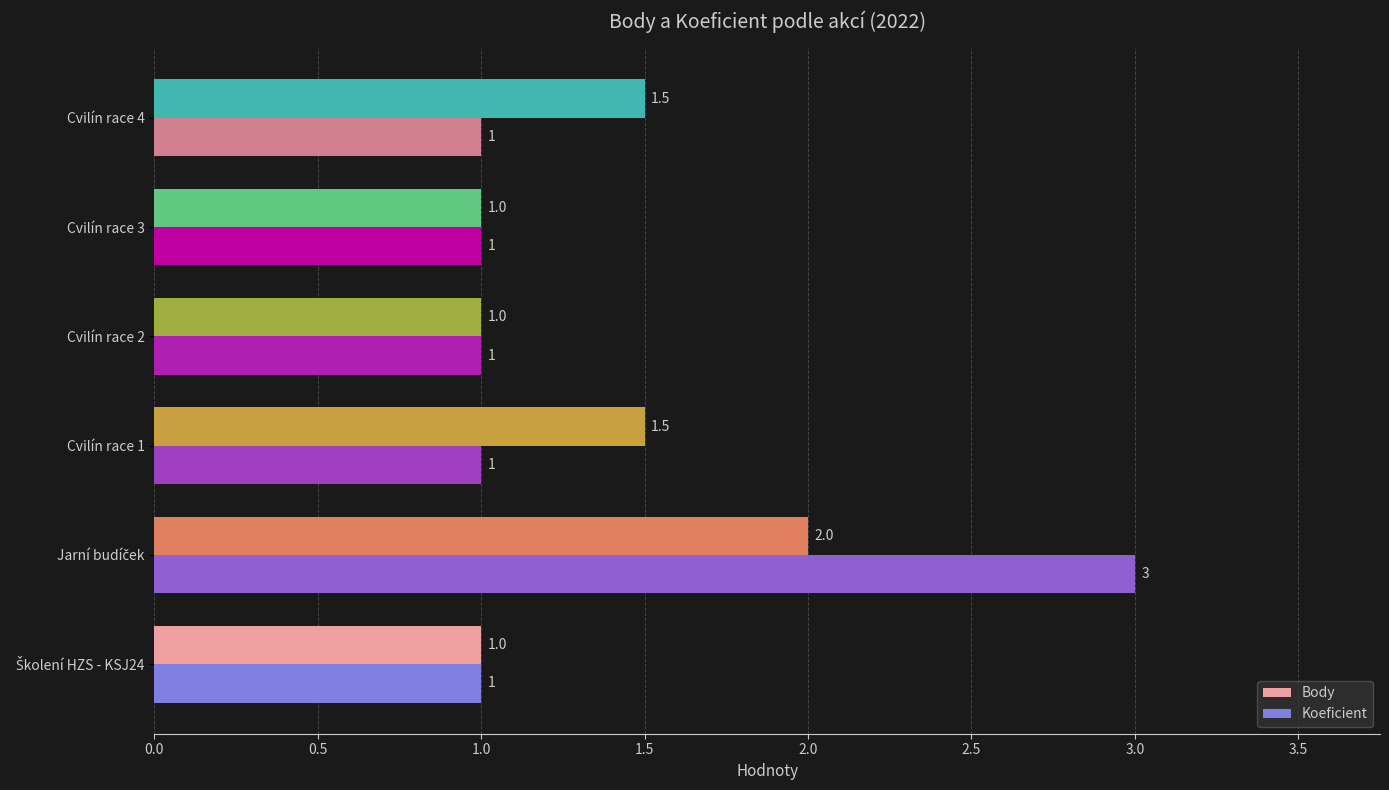

The value of Body at Cvilín race 4 is 1.5. True or false?

True